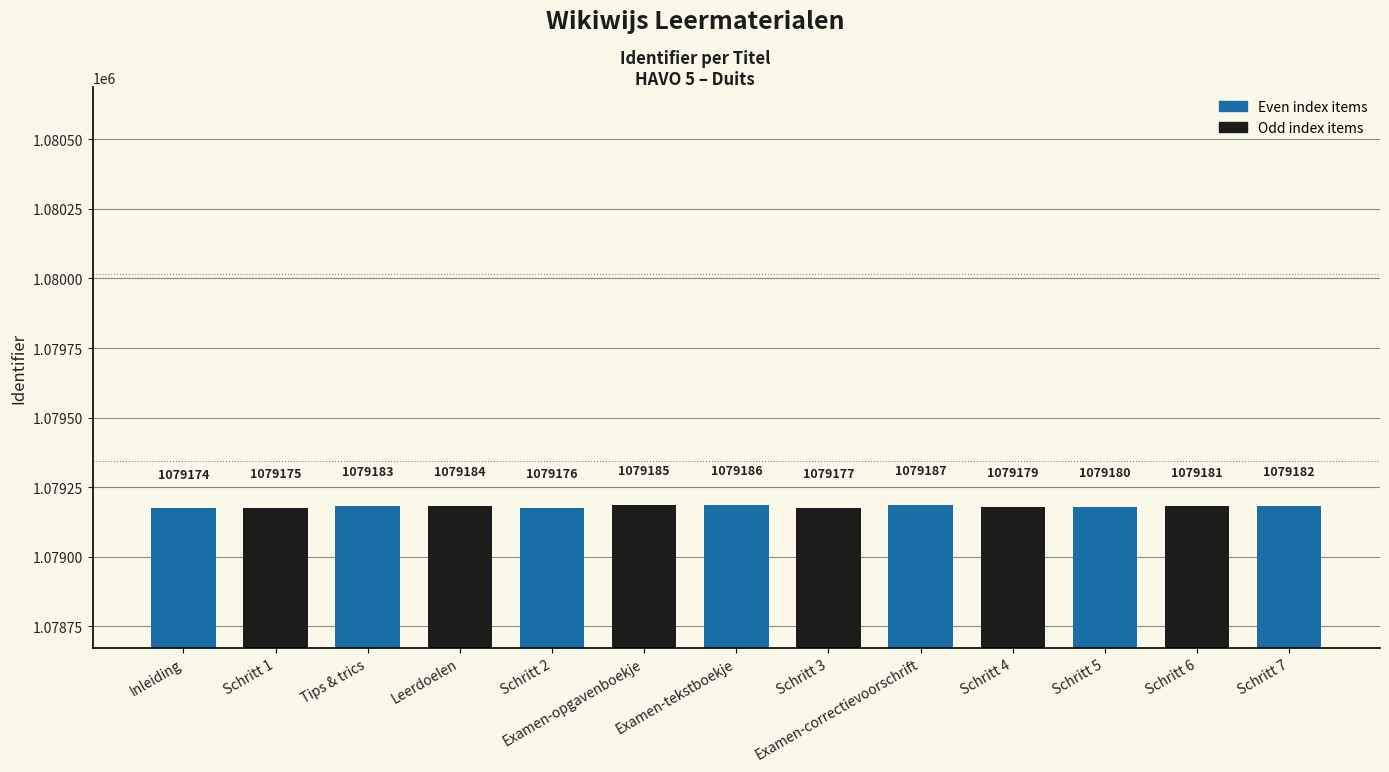

Reading right to left, list all the values displayed in this chart.

Schritt 7=1079182	Schritt 6=1079181	Schritt 5=1079180	Schritt 4=1079179	Examen-correctievoorschrift=1079187	Schritt 3=1079177	Examen-tekstboekje=1079186	Examen-opgavenboekje=1079185	Schritt 2=1079176	Leerdoelen=1079184	Tips & trics=1079183	Schritt 1=1079175	Inleiding=1079174